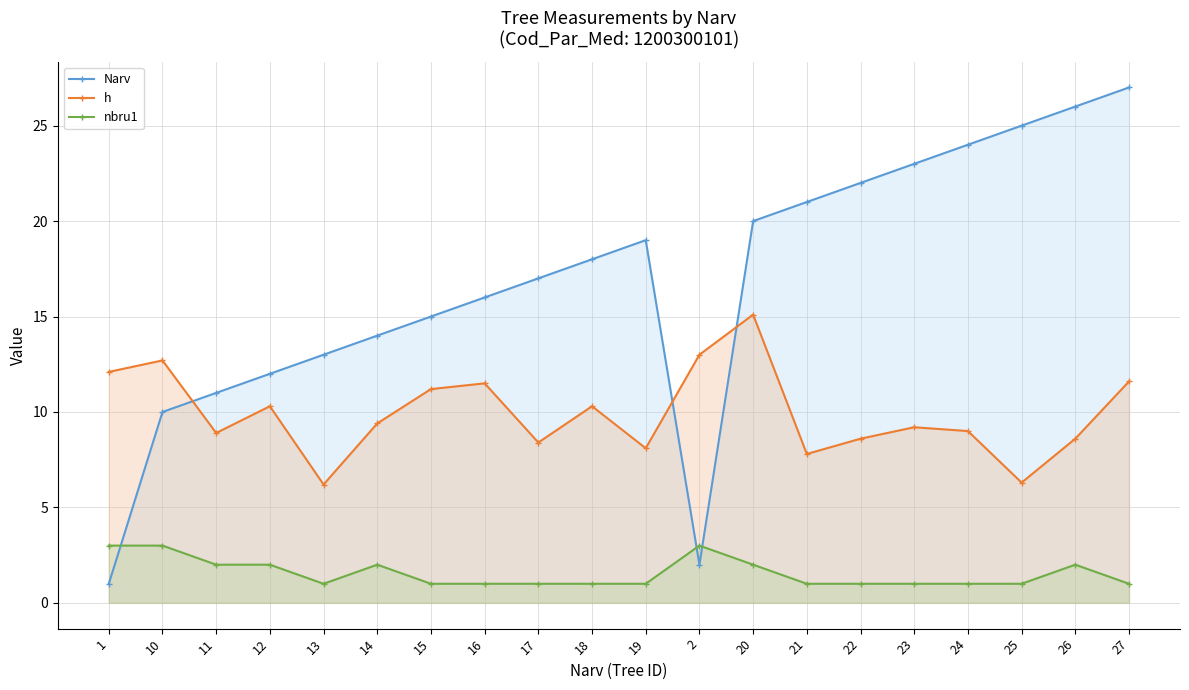

Reading left to right, transcribe all the data shown in this chart.

Narv: 1.0	10.0	11.0	12.0	13.0	14.0	15.0	16.0	17.0	18.0	19.0	2.0	20.0	21.0	22.0	23.0	24.0	25.0	26.0	27.0
h: 12.1	12.7	8.9	10.3	6.2	9.4	11.2	11.5	8.4	10.3	8.1	13.0	15.1	7.8	8.6	9.2	9.0	6.3	8.6	11.6
nbru1: 3.0	3.0	2.0	2.0	1.0	2.0	1.0	1.0	1.0	1.0	1.0	3.0	2.0	1.0	1.0	1.0	1.0	1.0	2.0	1.0